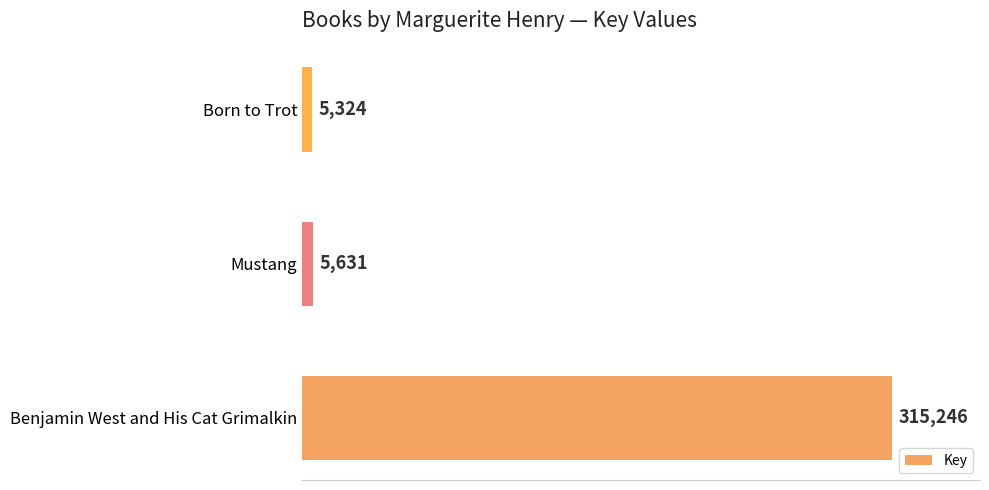

At which label is the value closest to 160285?

Mustang